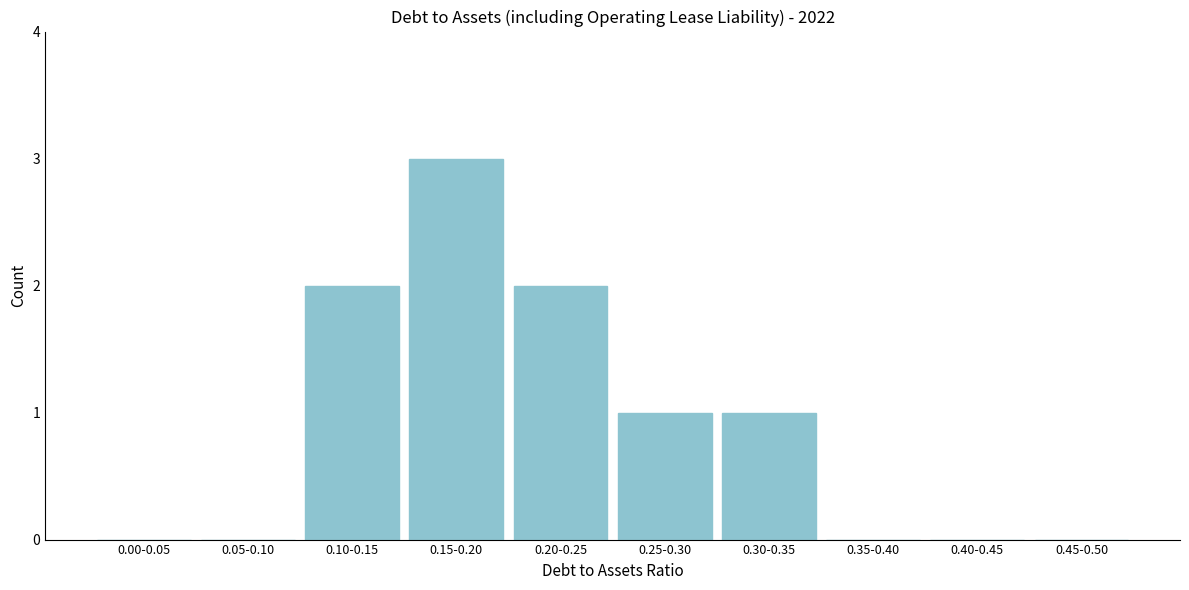

Reading right to left, extract all data points from this chart.

0.45-0.50=0	0.40-0.45=0	0.35-0.40=0	0.30-0.35=1	0.25-0.30=1	0.20-0.25=2	0.15-0.20=3	0.10-0.15=2	0.05-0.10=0	0.00-0.05=0